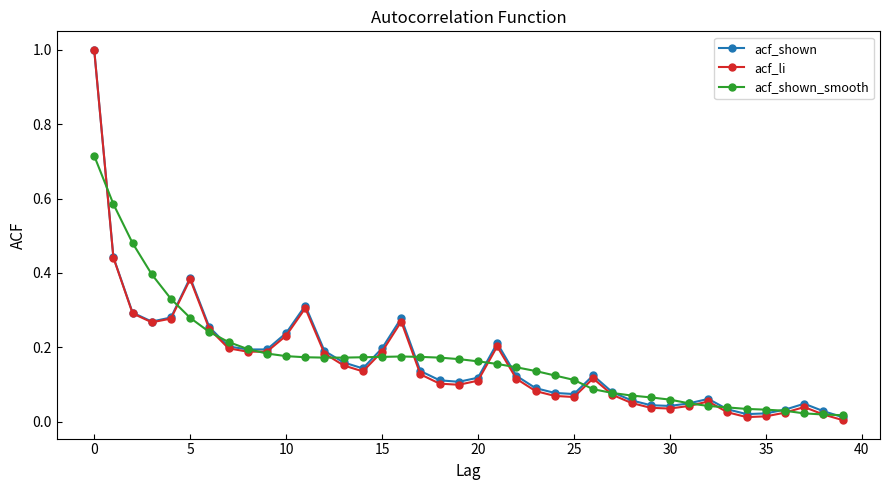

Which series has the largest range (max minus min)?

acf_li